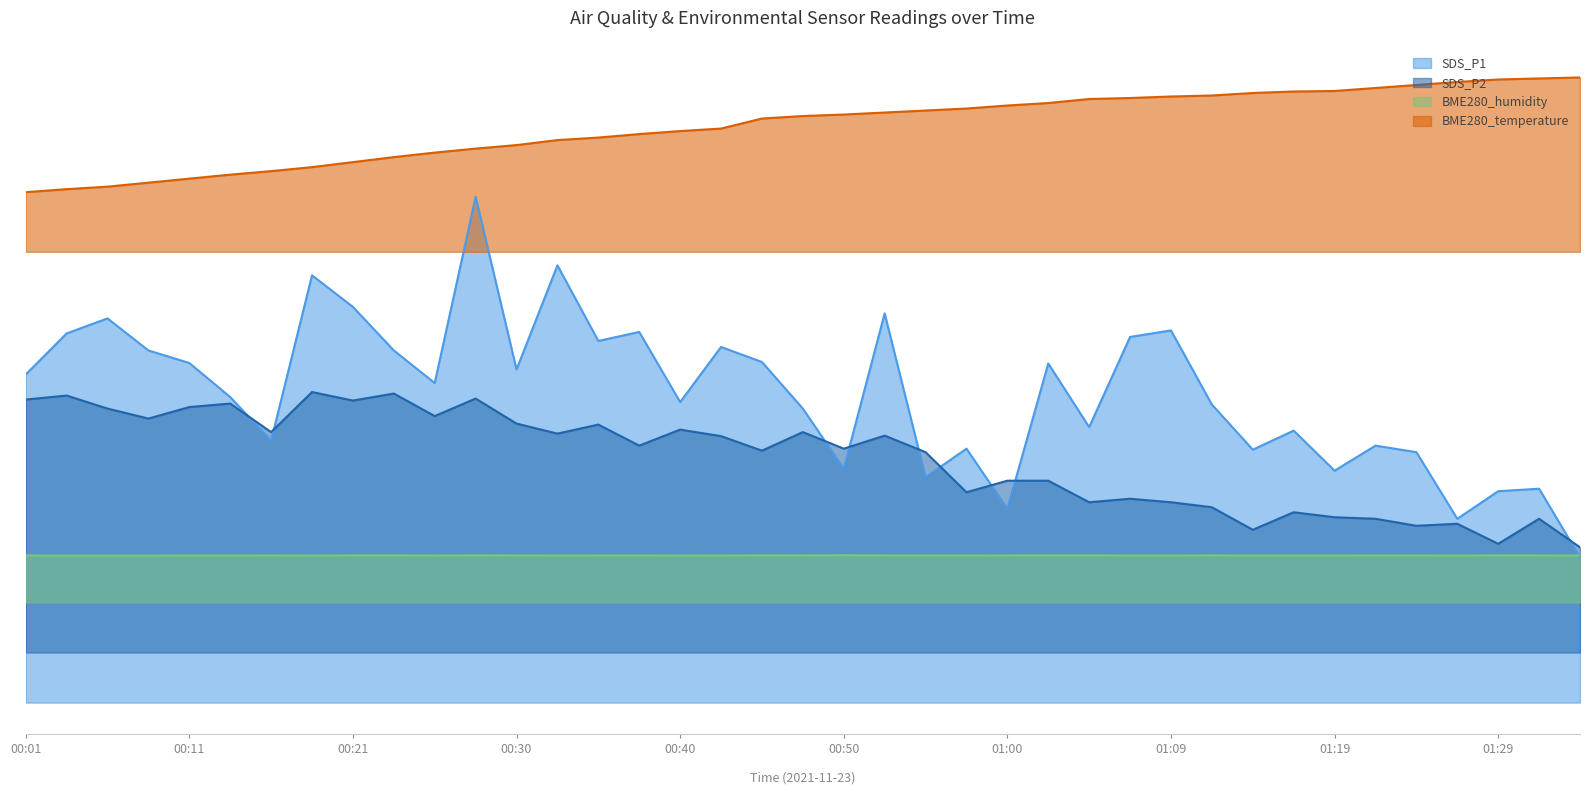

How many BME280_humidity values are between 29 and 30?

39